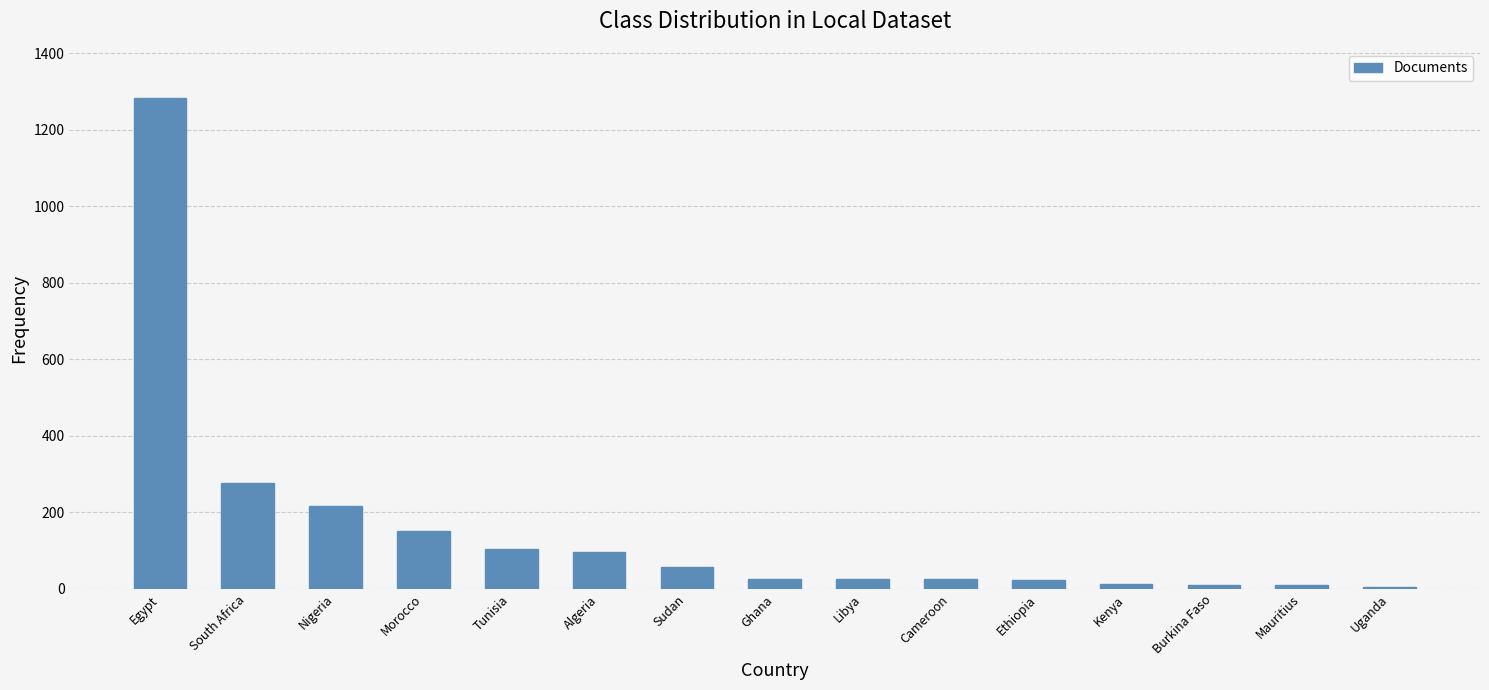

Is it true that the value at Nigeria is 378?

False